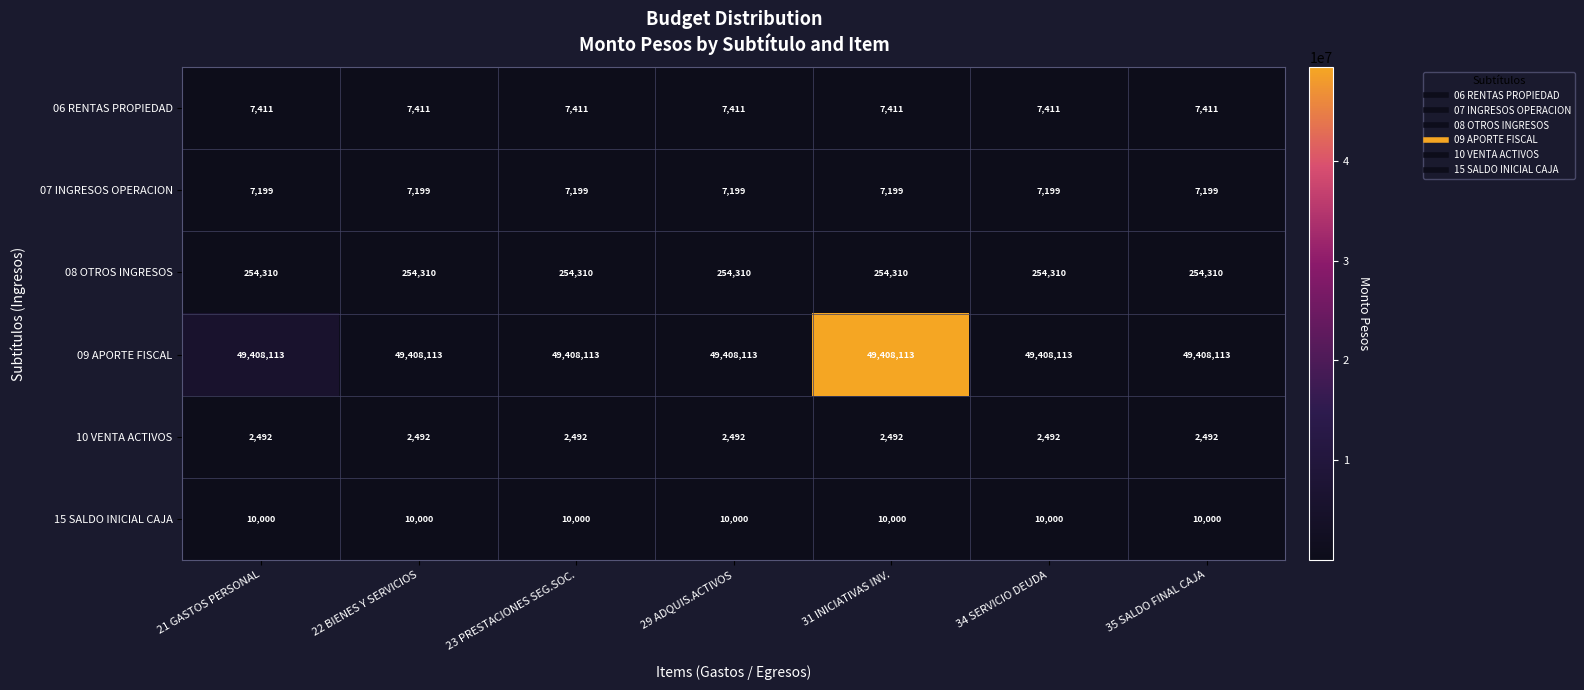

What is the greatest value displayed?

49408113